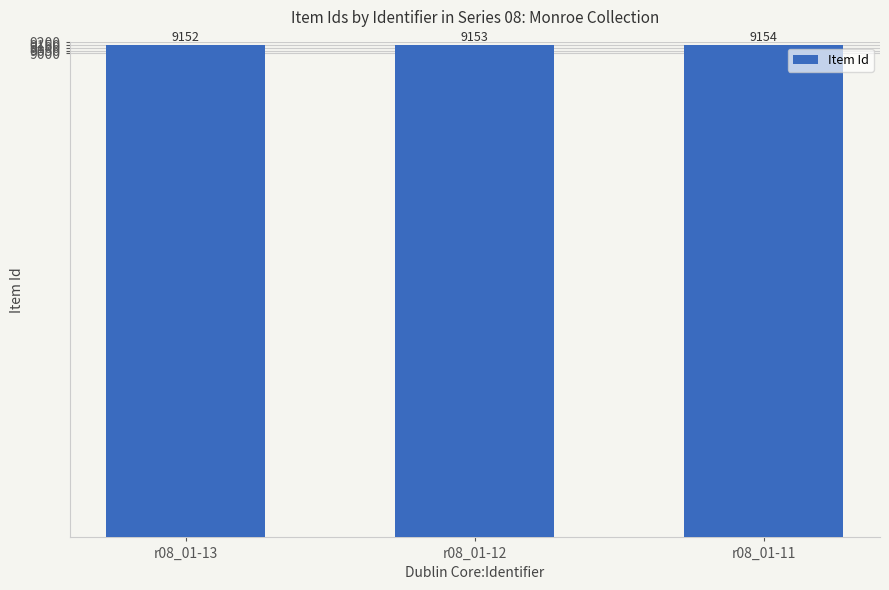

Rank the categories by value from lowest to highest.

r08_01-13, r08_01-12, r08_01-11